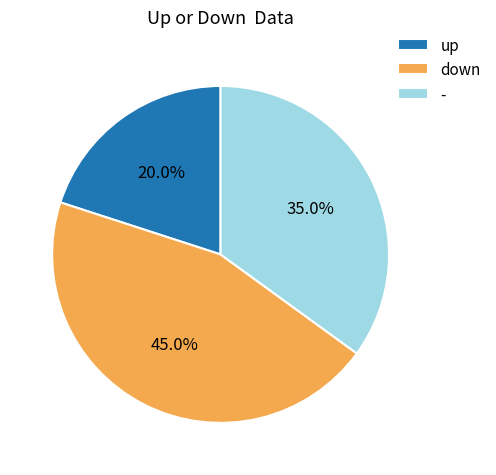

Is it true that down is 52% of the pie?

False